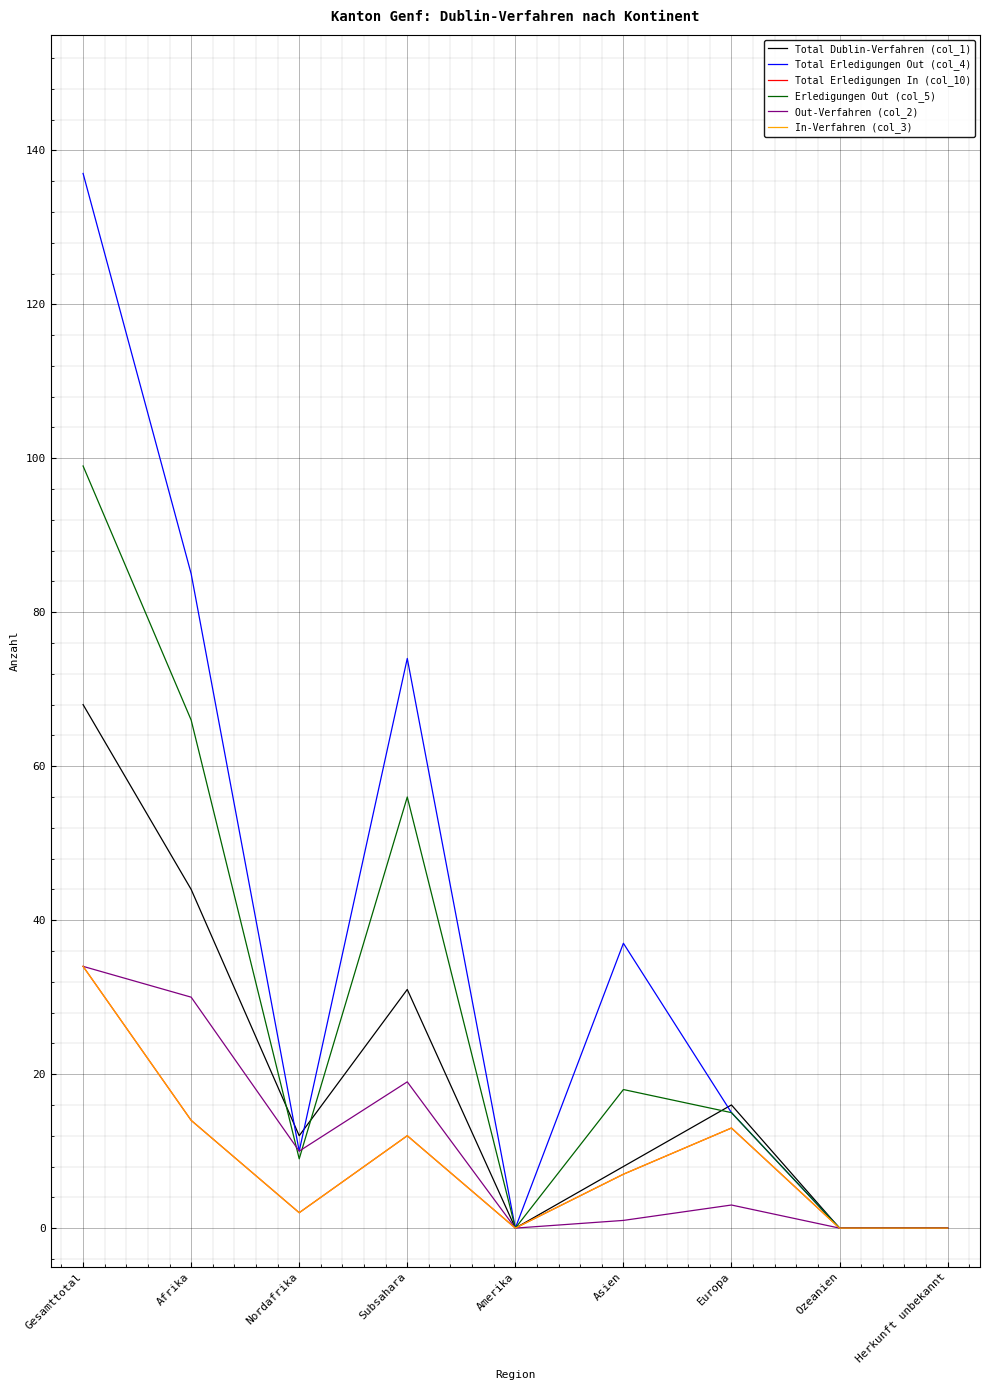

What is the average value of the Erledigungen Out (col_5) series?

29